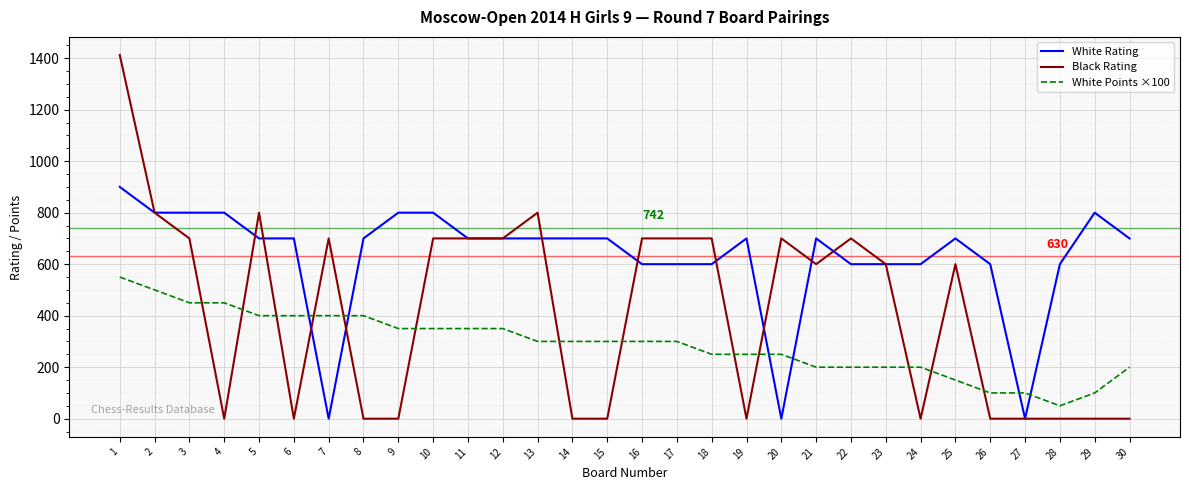

The value of White Points ×100 at 27 is 100. True or false?

True